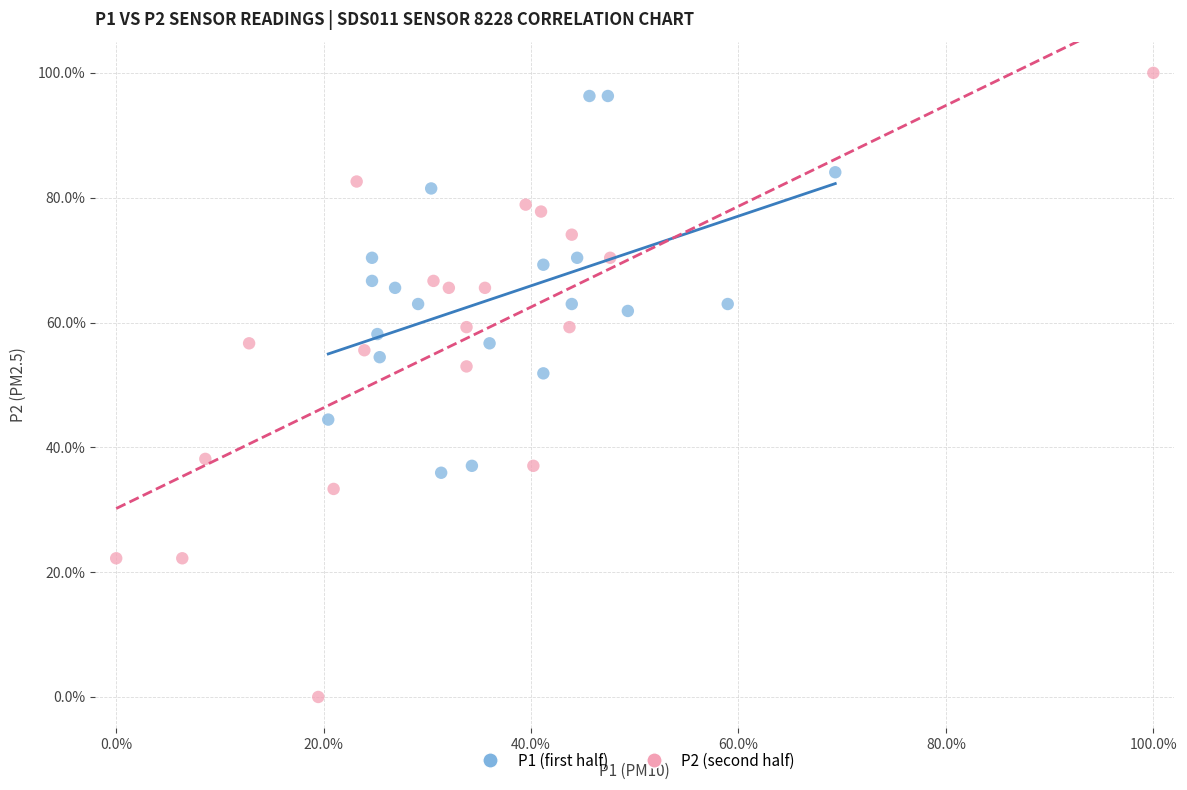

What are all the series names shown in the legend?

P1 (first half), P2 (second half)